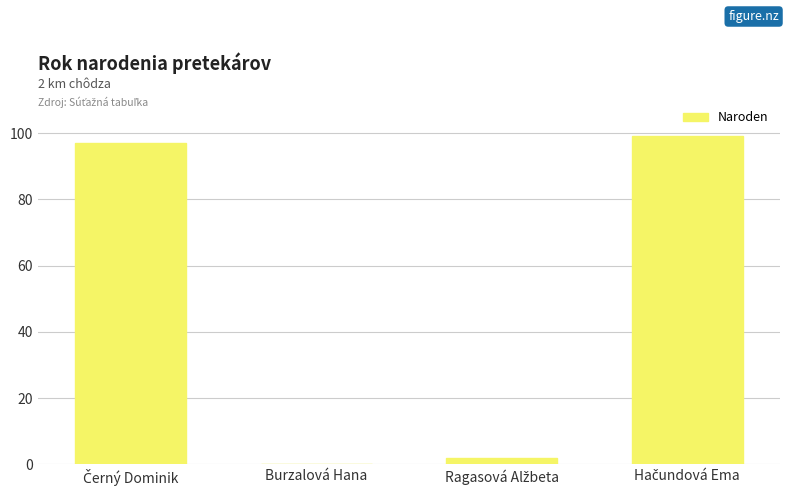

The value at Burzalová Hana is 60. True or false?

False